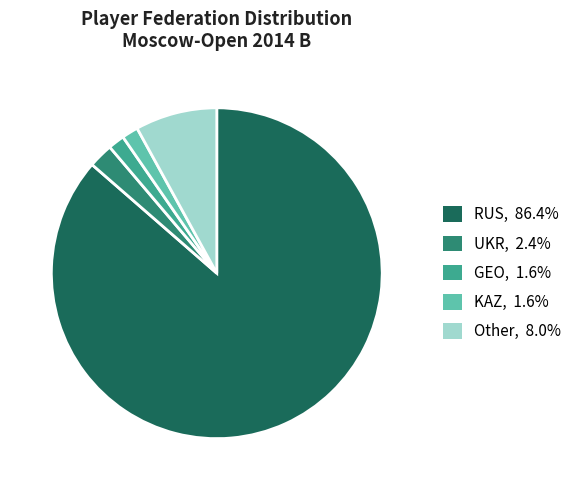

Does any single category account for the majority?

Yes